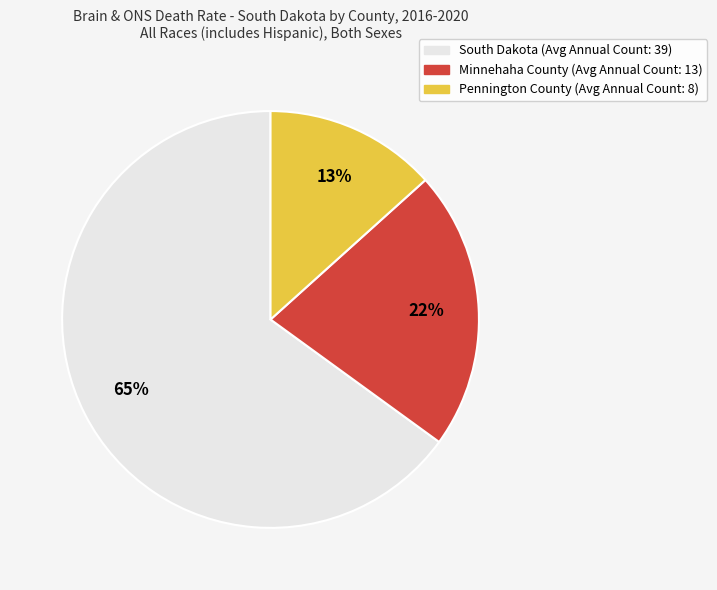

To the nearest percent, what is the average slice percentage?

33%